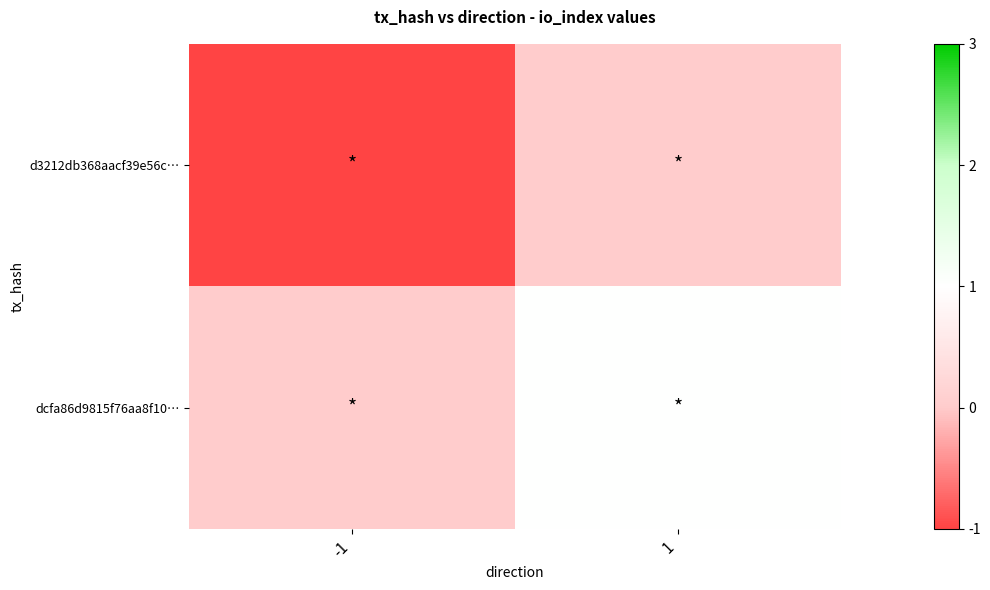

Reading right to left, list all the values displayed in this chart.

d3212db368aacf39e56c…: 1=0	-1=-1
dcfa86d9815f76aa8f10…: 1=1	-1=0